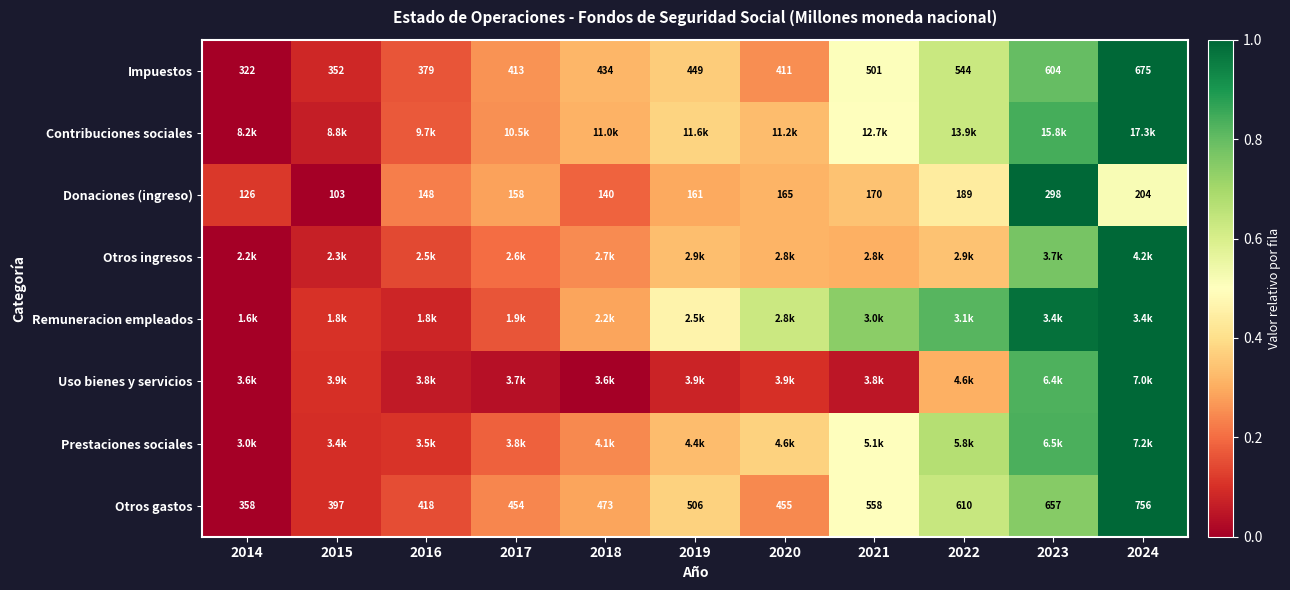

List the labels in order of Otros gastos value, smallest first.

2014, 2015, 2016, 2017, 2020, 2018, 2019, 2021, 2022, 2023, 2024